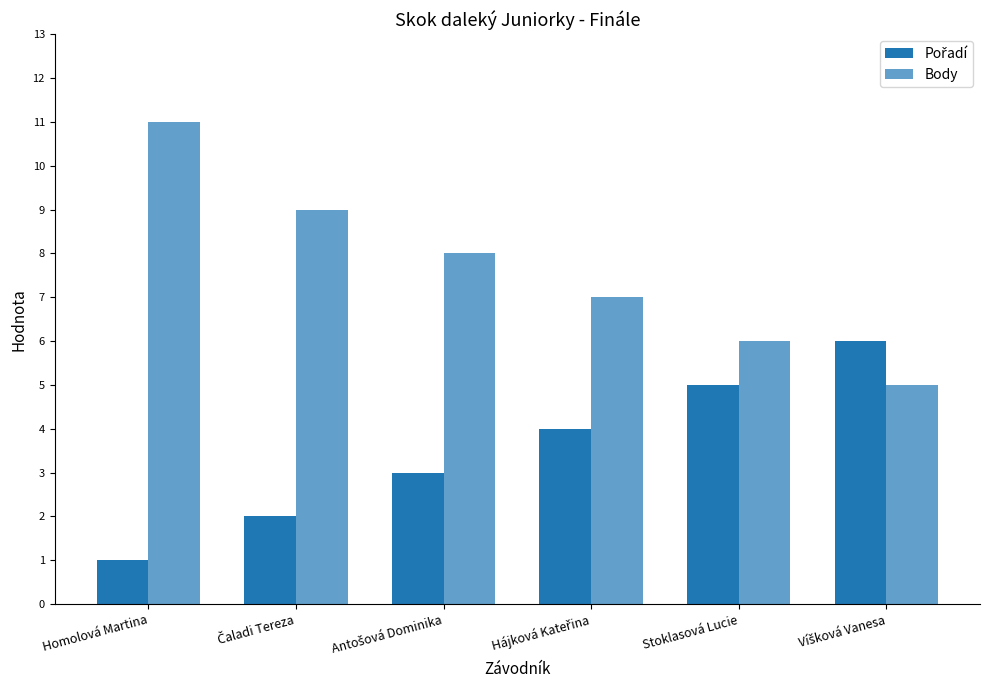

Which has a higher value, Stoklasová Lucie or Čaladi Tereza?

Stoklasová Lucie